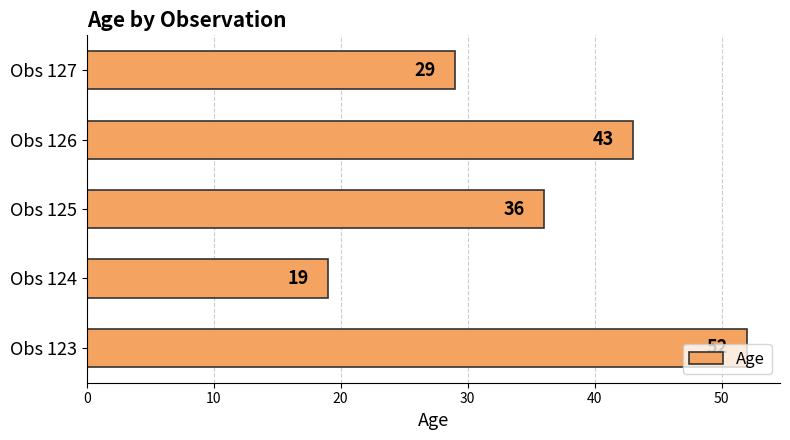

How many bars are there in total?

5